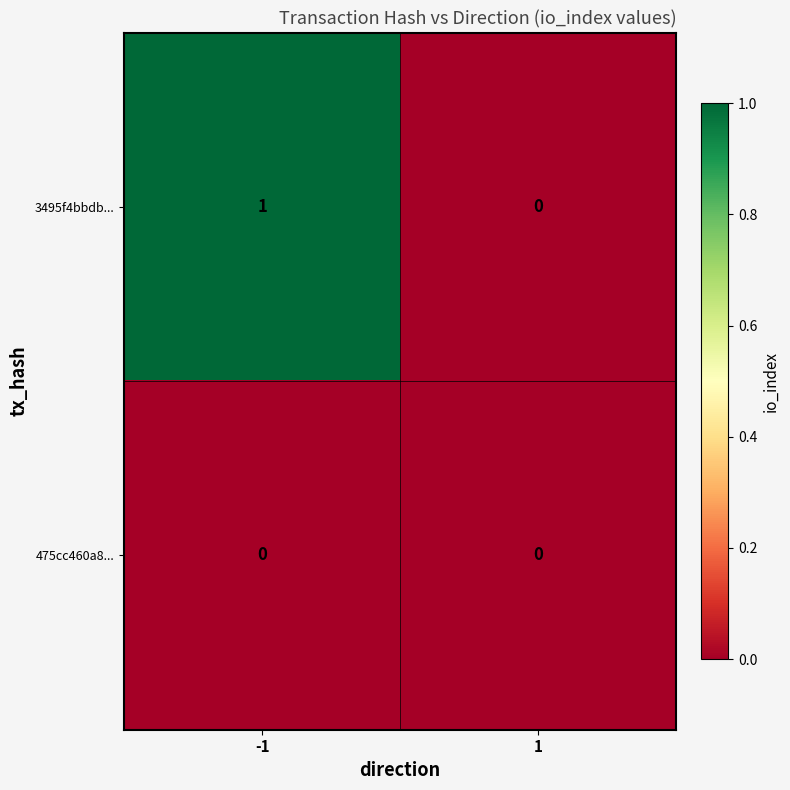

True or false: 3495f4bbdb... has a value of 2 at -1.

False